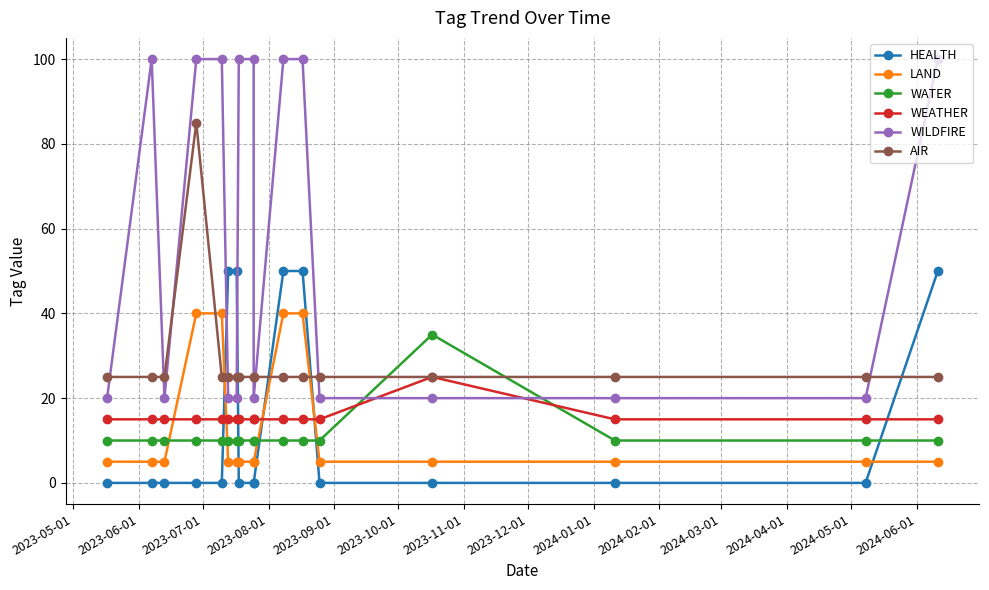

List the series in order of their peak value, highest first.

WILDFIRE, AIR, HEALTH, LAND, WATER, WEATHER